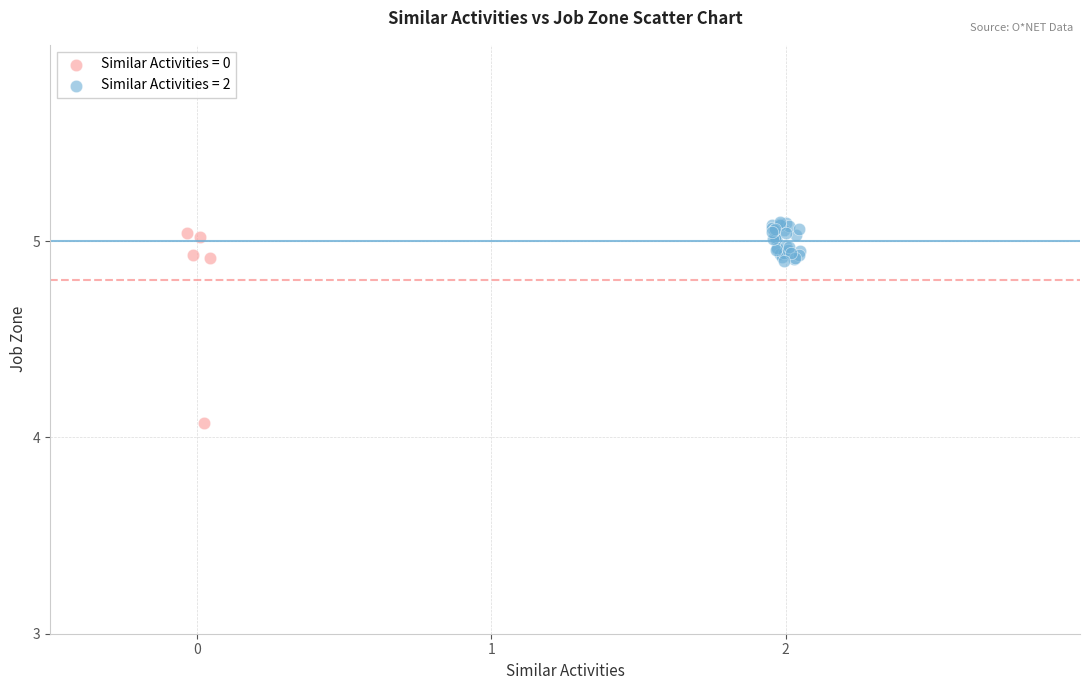

Which series has the widest spread of Y values?

Similar Activities = 0